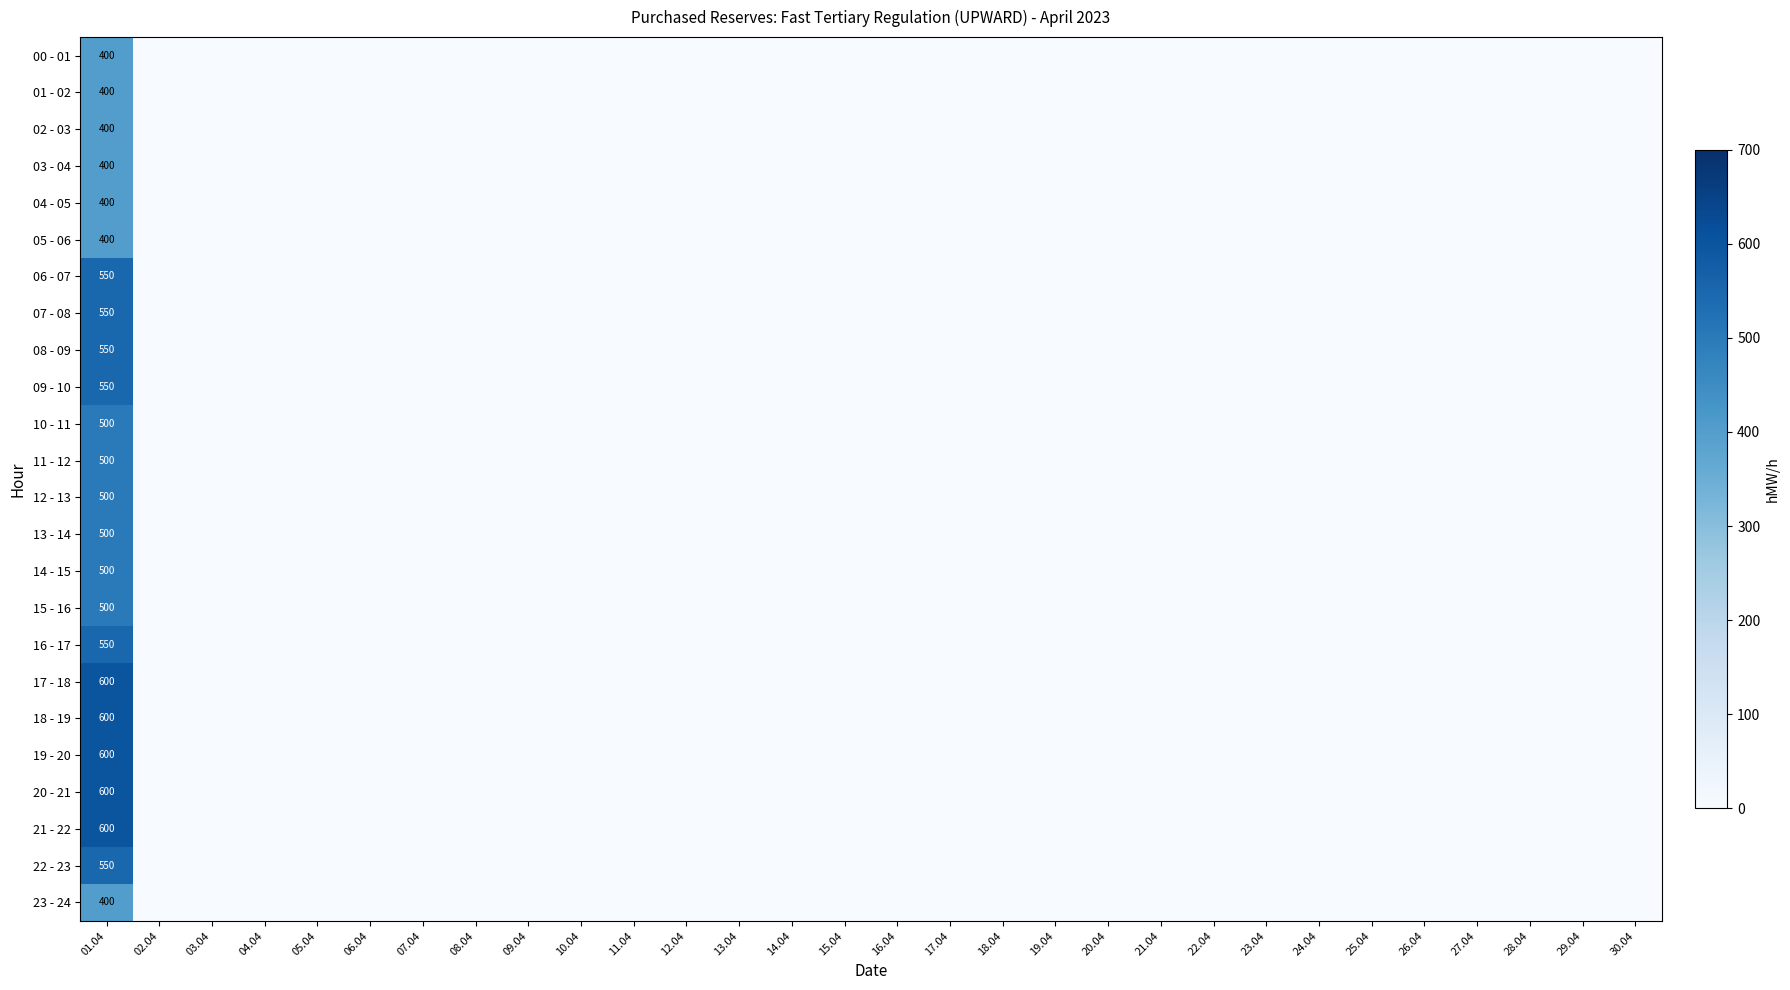

What is the difference between the highest and lowest values at 01.04?

200